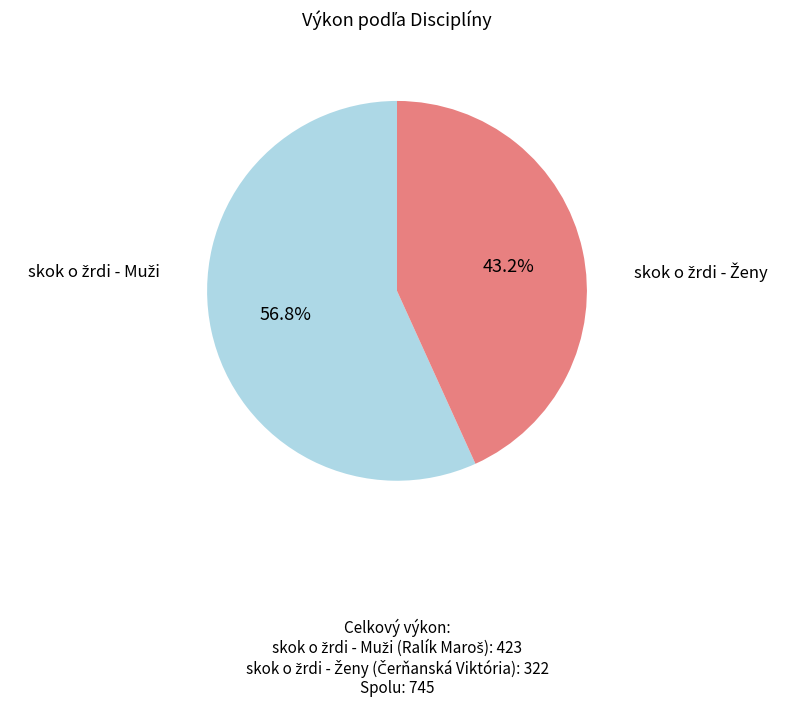

Is there any slice that represents more than half of the pie?

Yes